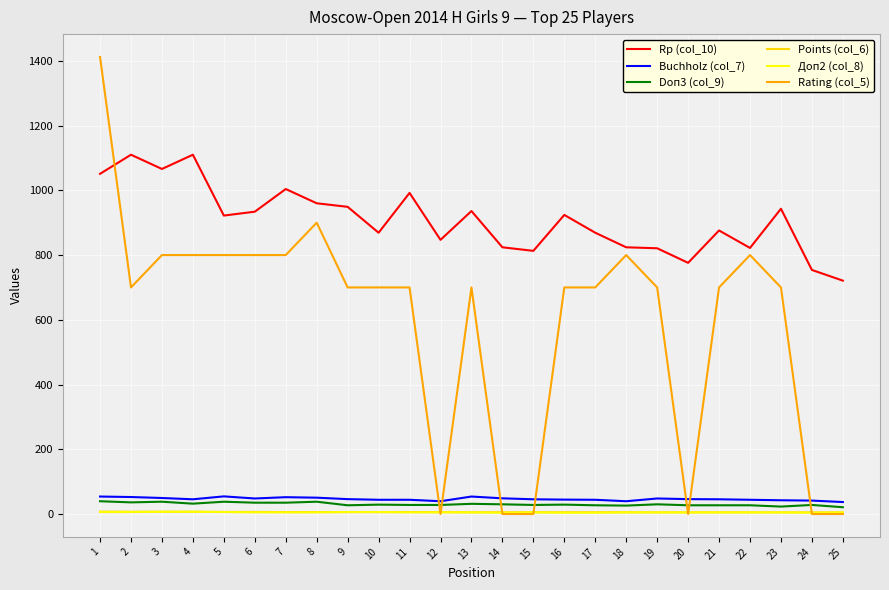

Which series changed the most between 5 and 22?

Rp (col_10)